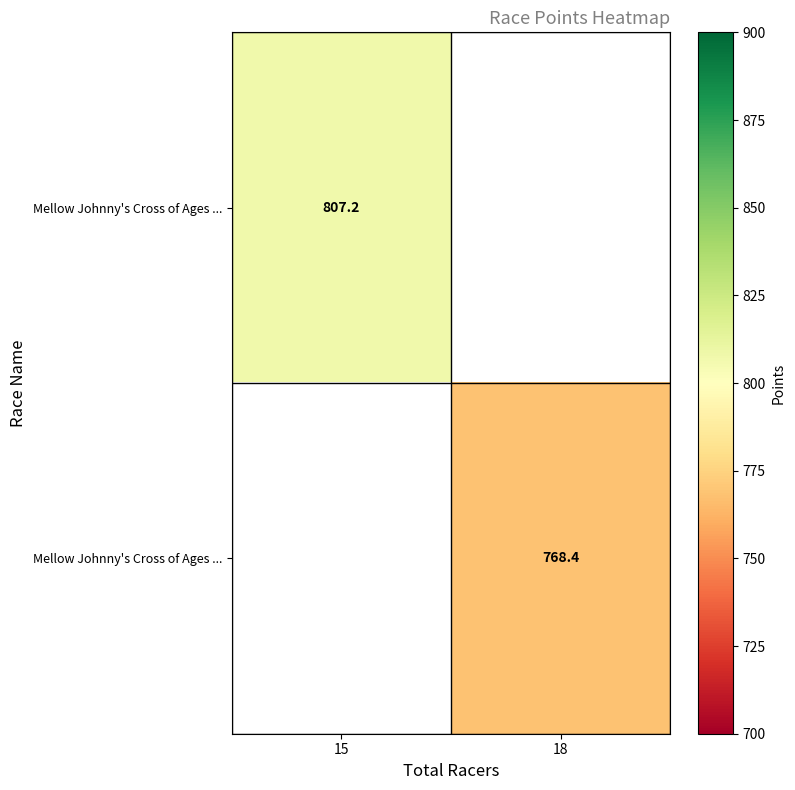

How many data points does each series have?

2